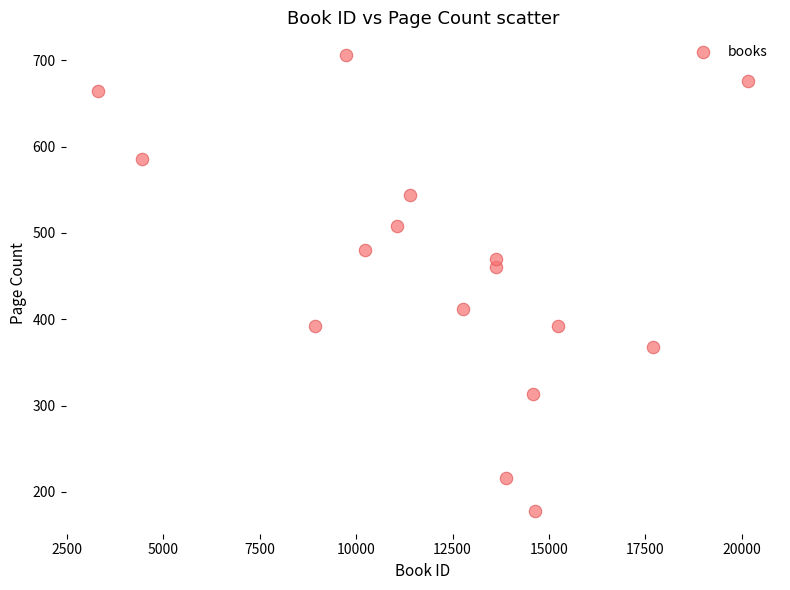

What is the range of Y values (max minus min)?

528